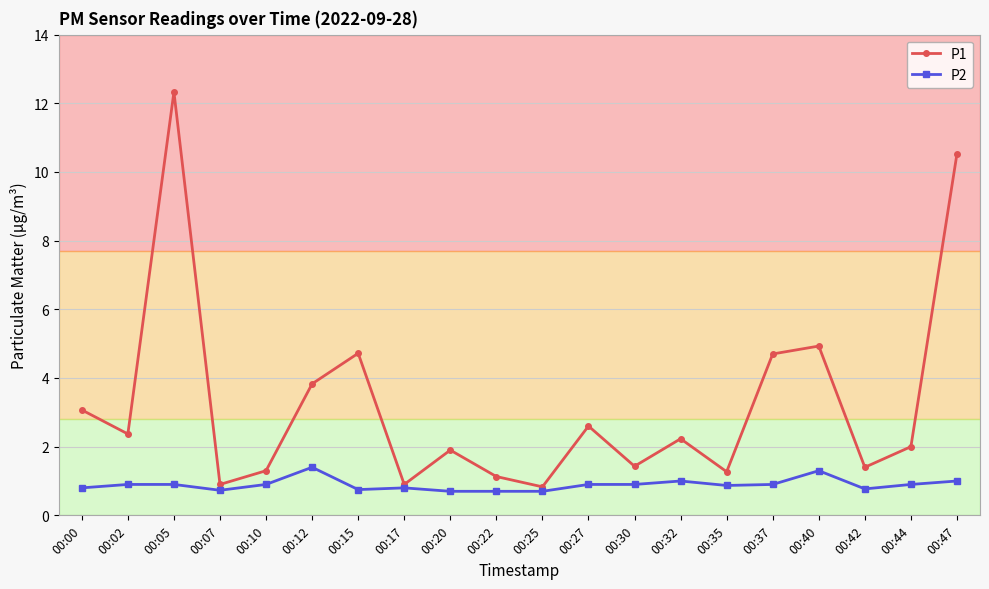

Which series has the largest range (max minus min)?

P1